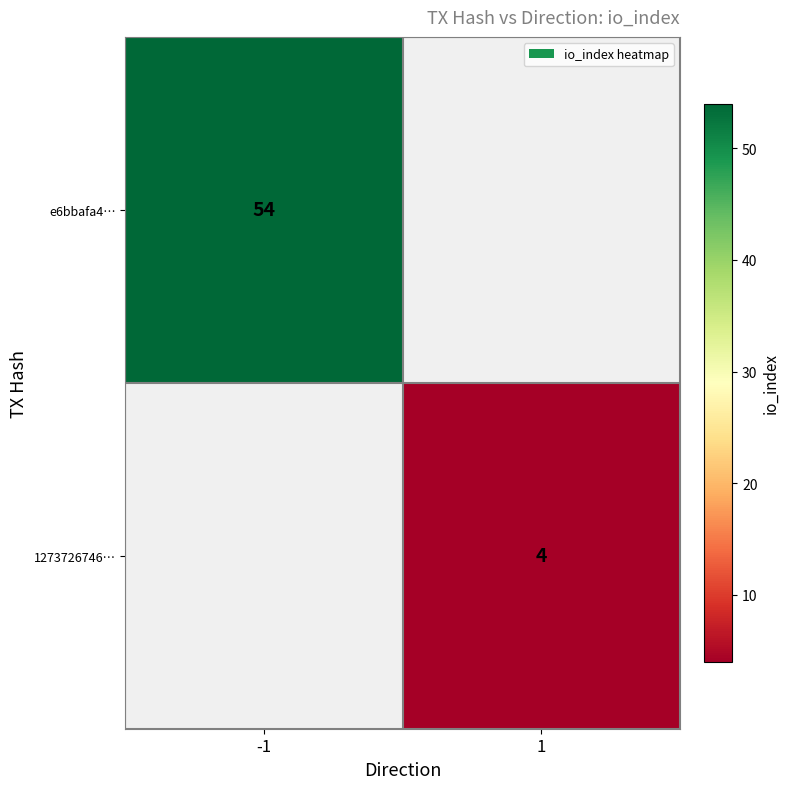

The value of 1273726746… at 1 is 4. True or false?

True